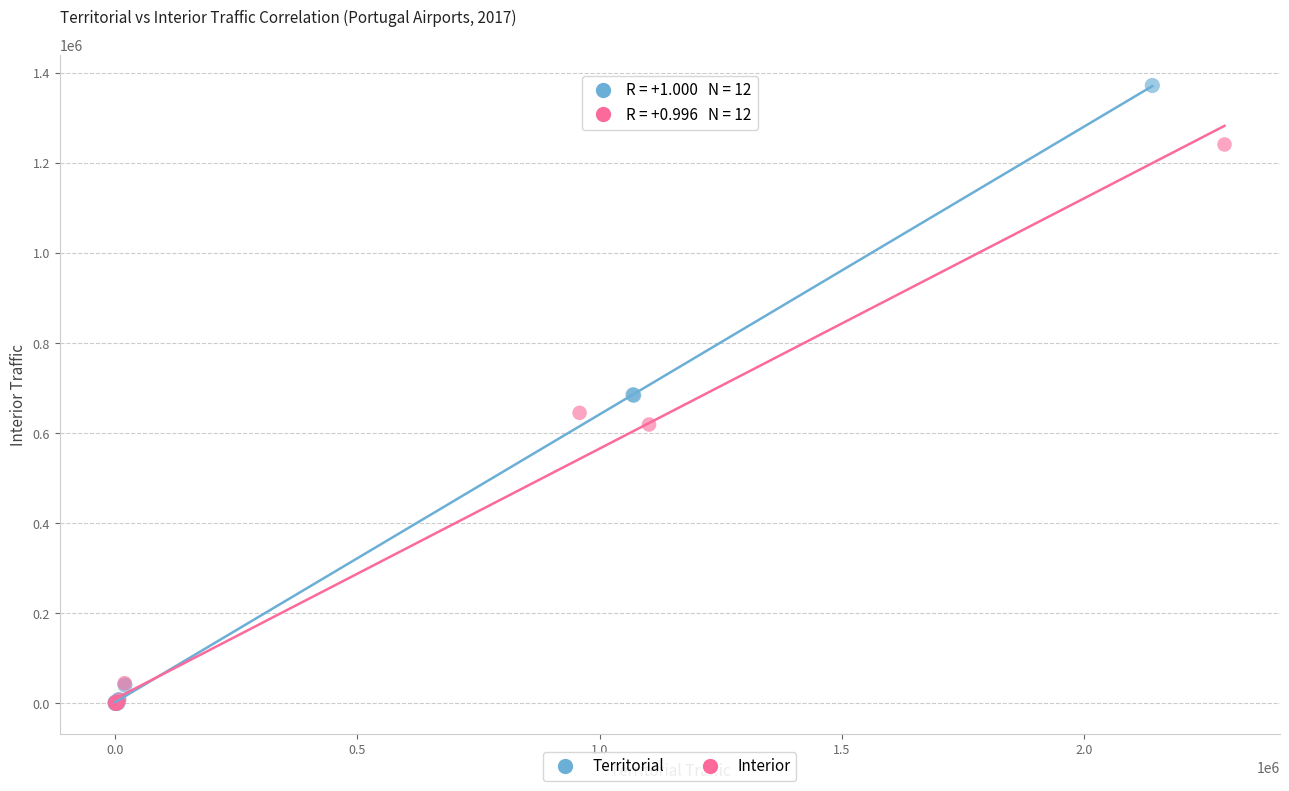

What are all the series names shown in the legend?

Territorial, Interior